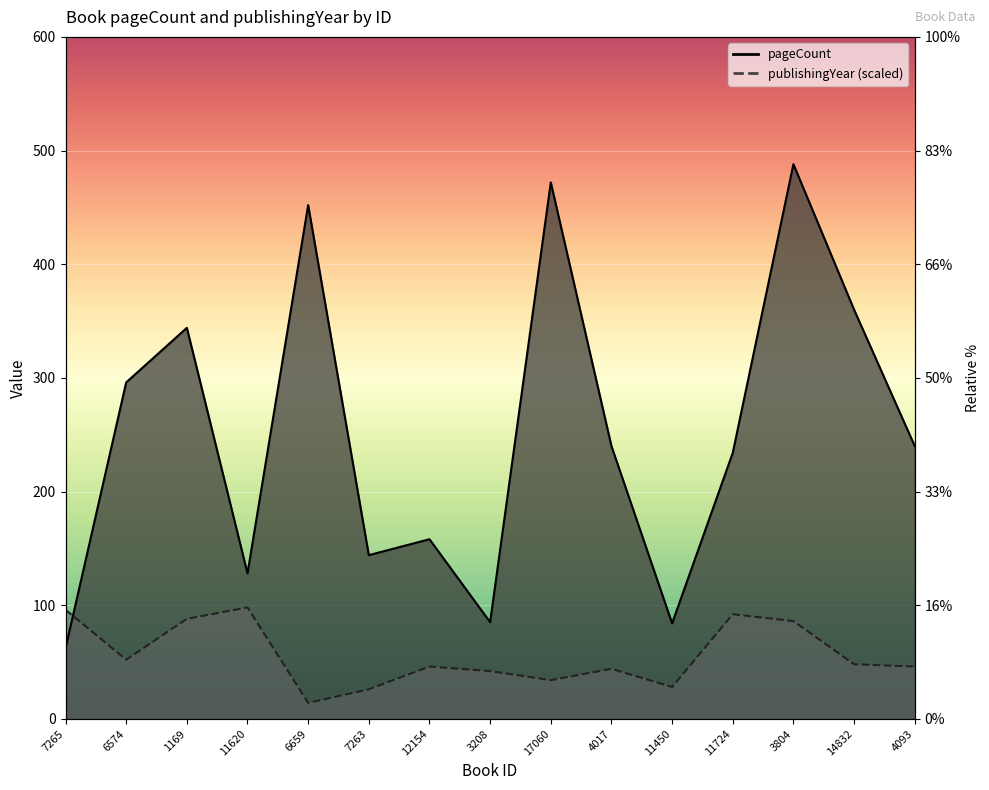

Rank the series by their average value, from lowest to highest.

publishingYear, pageCount